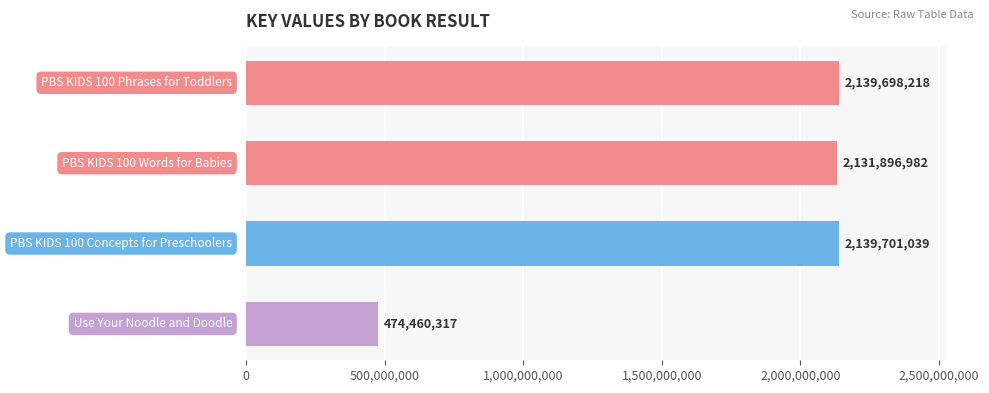

Count the number of data series in this chart.

1